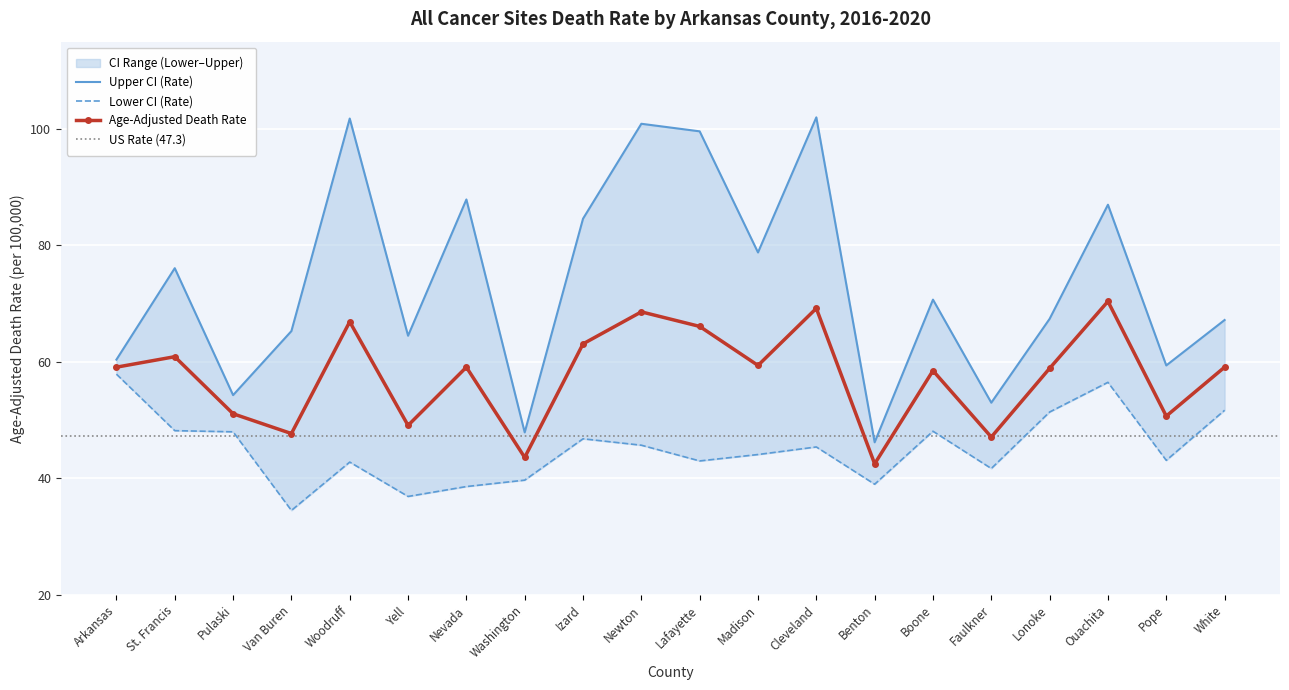

What position from the left is Lafayette?

11